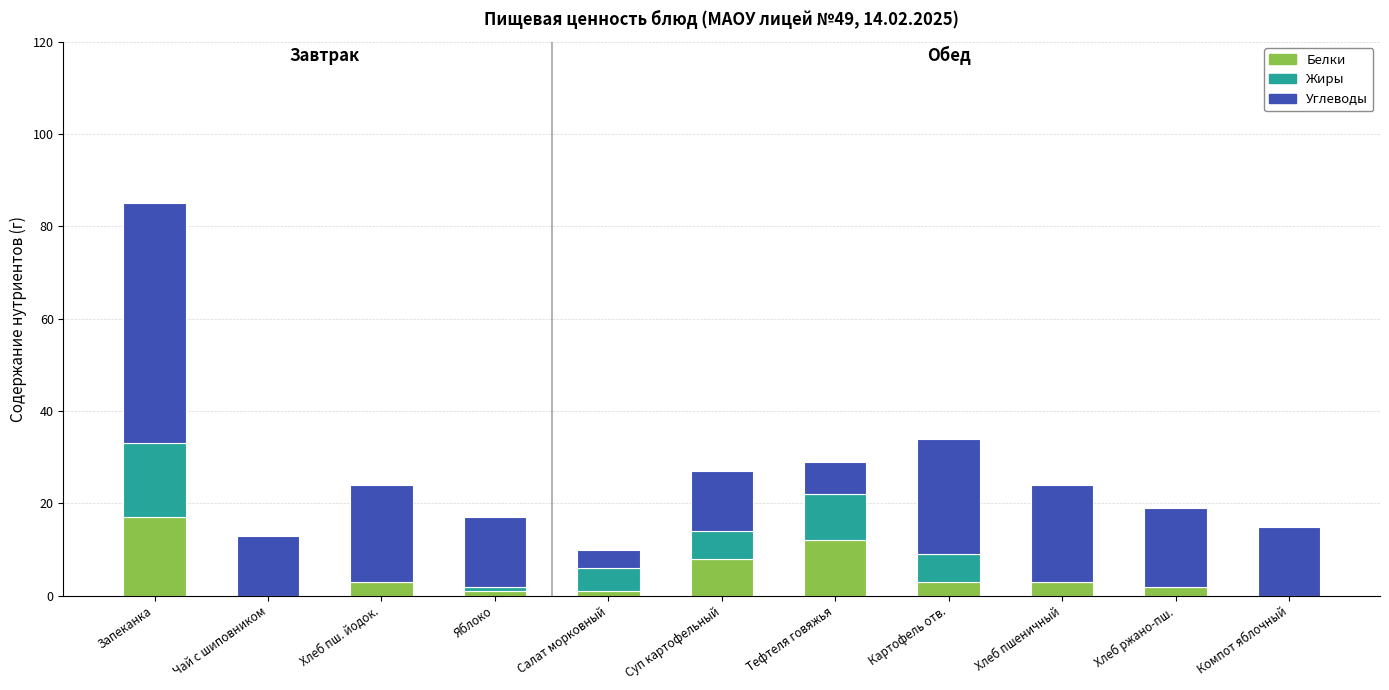

The Белки series shows 12 at Тефтеля говяжья. True or false?

True